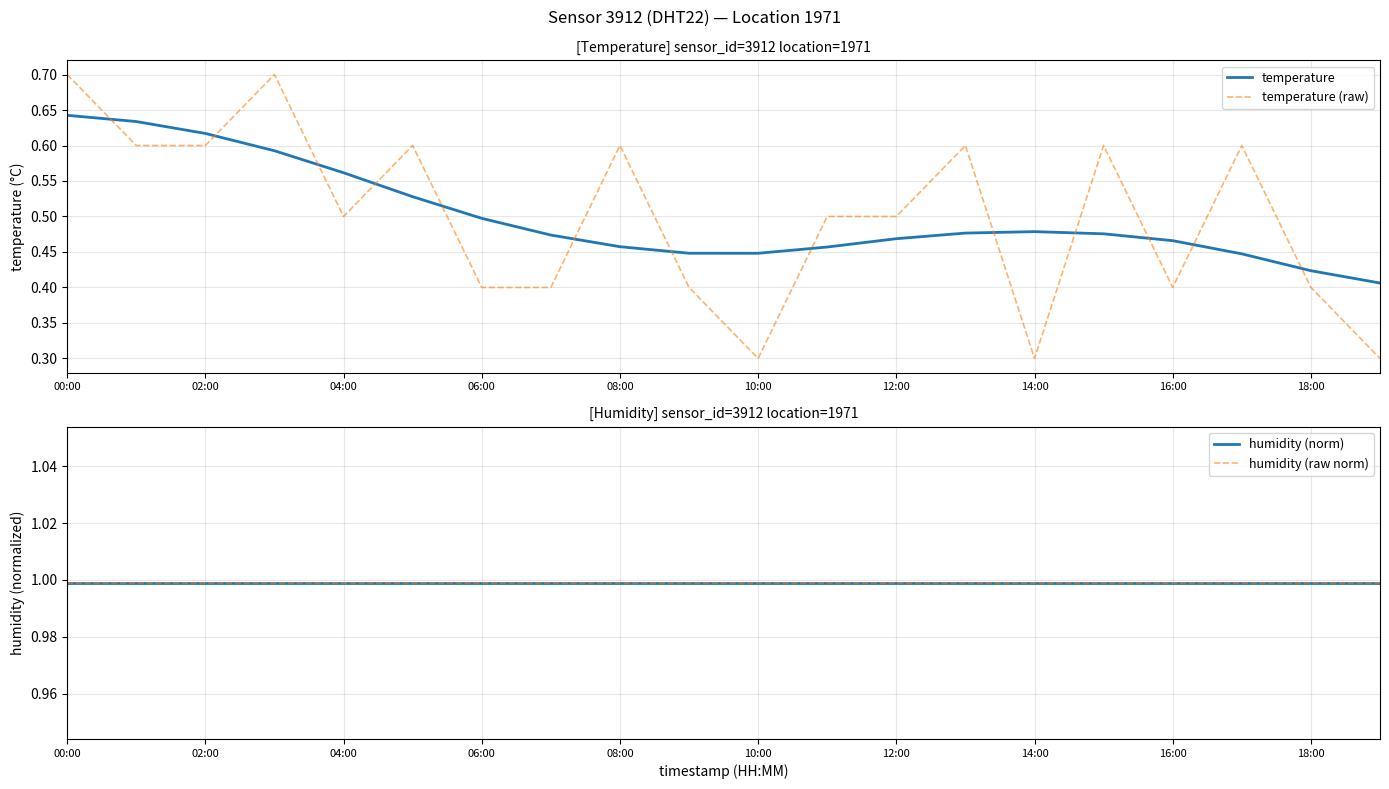

True or false: humidity (norm) and humidity (raw norm) intersect in this chart.

False